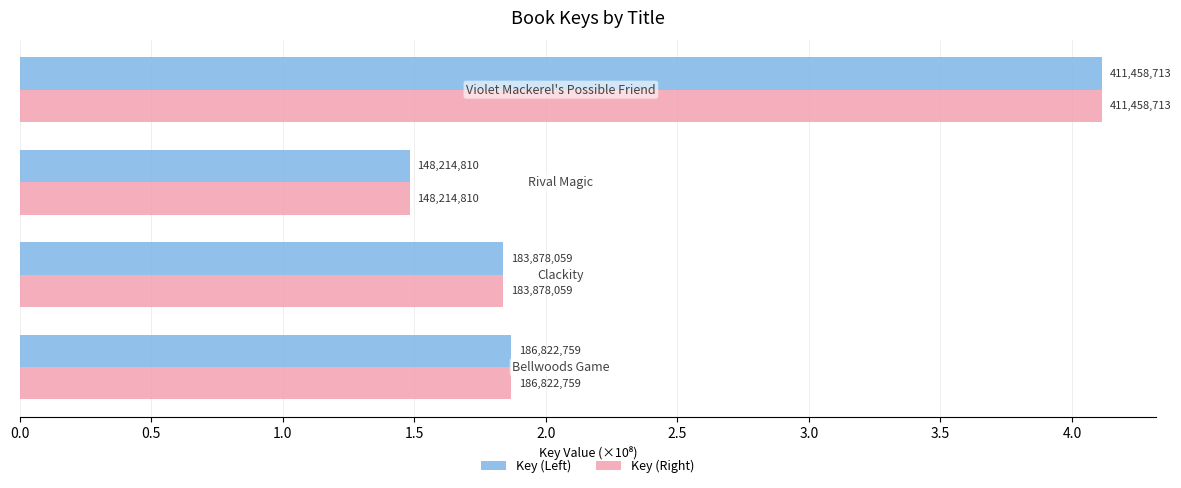

Which series has the largest total across all categories?

Key (Left)